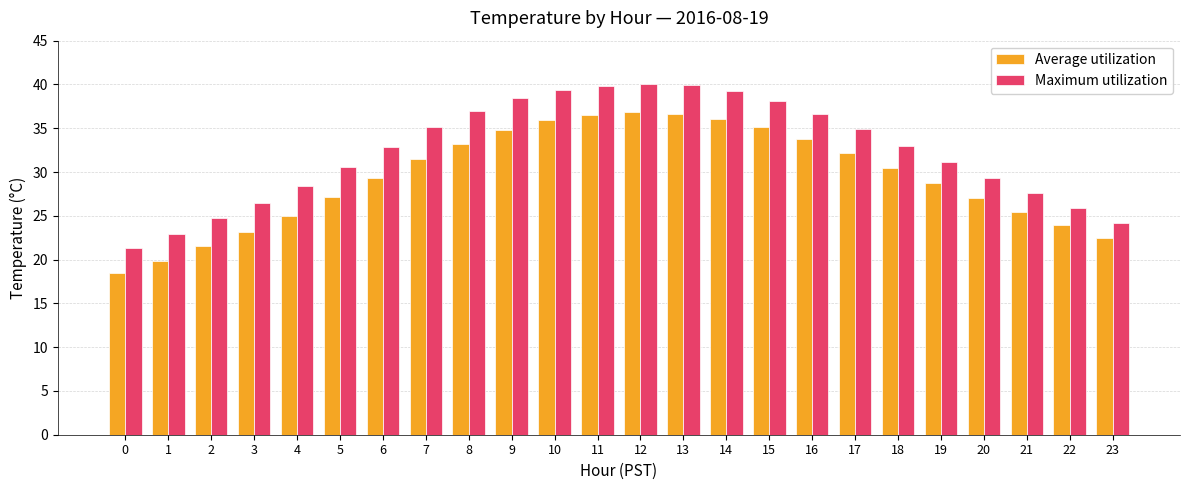

Is it true that Average utilization equals 36.6 at 13?

True